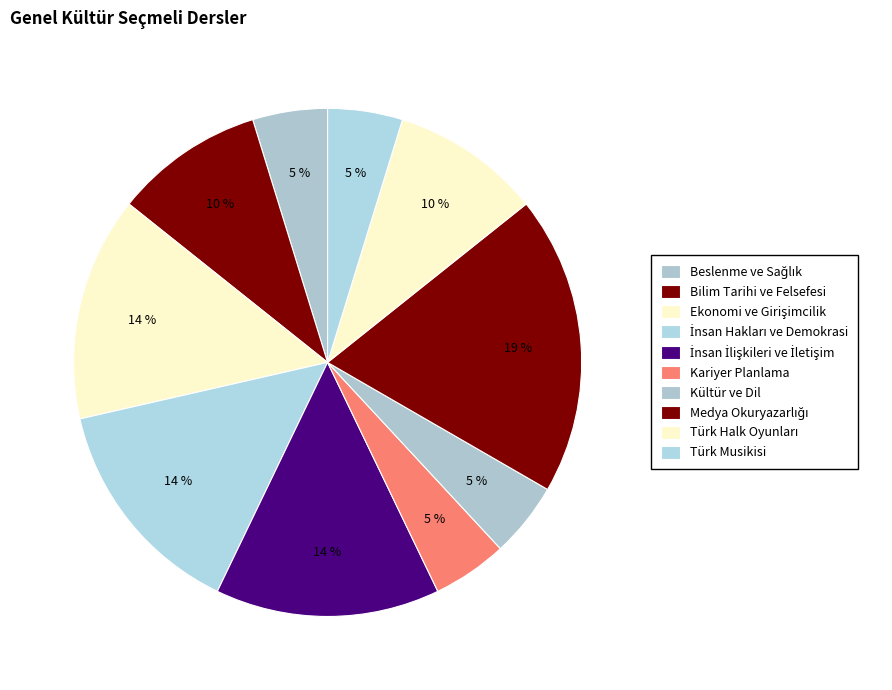

To the nearest percent, what portion does Bilim Tarihi ve Felsefesi represent?

10%